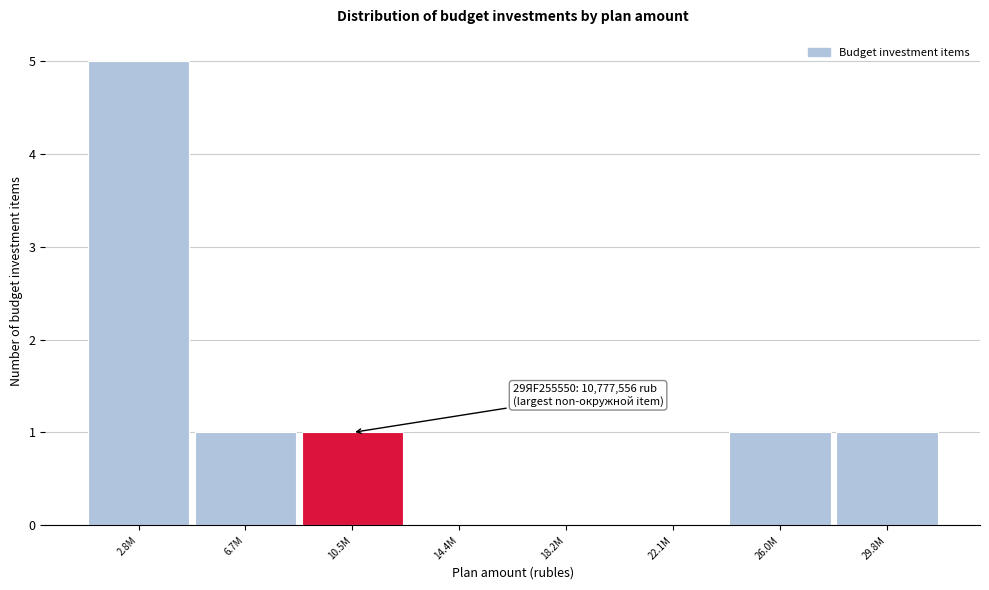

Reading left to right, transcribe all the data shown in this chart.

2.8M=5	6.7M=1	10.5M=1	14.4M=0	18.2M=0	22.1M=0	26.0M=1	29.8M=1